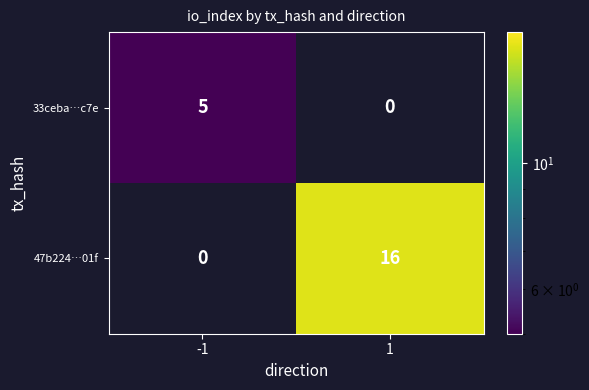

How many data points does each series have?

2